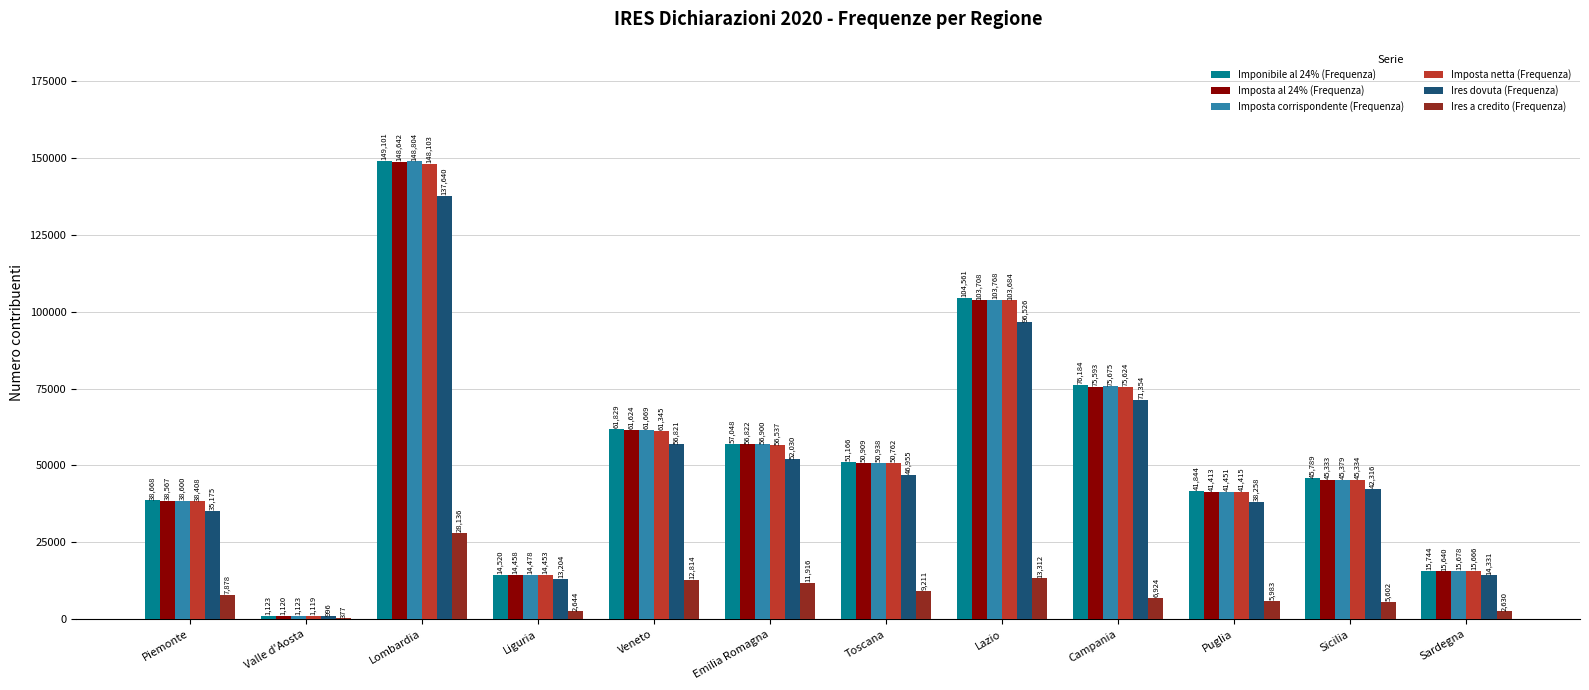

Which series has the largest range (max minus min)?

Imponibile al 24% (Frequenza)